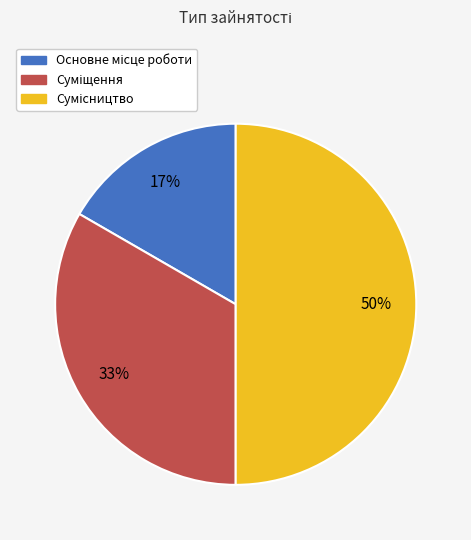

How many slices are in this pie chart?

3